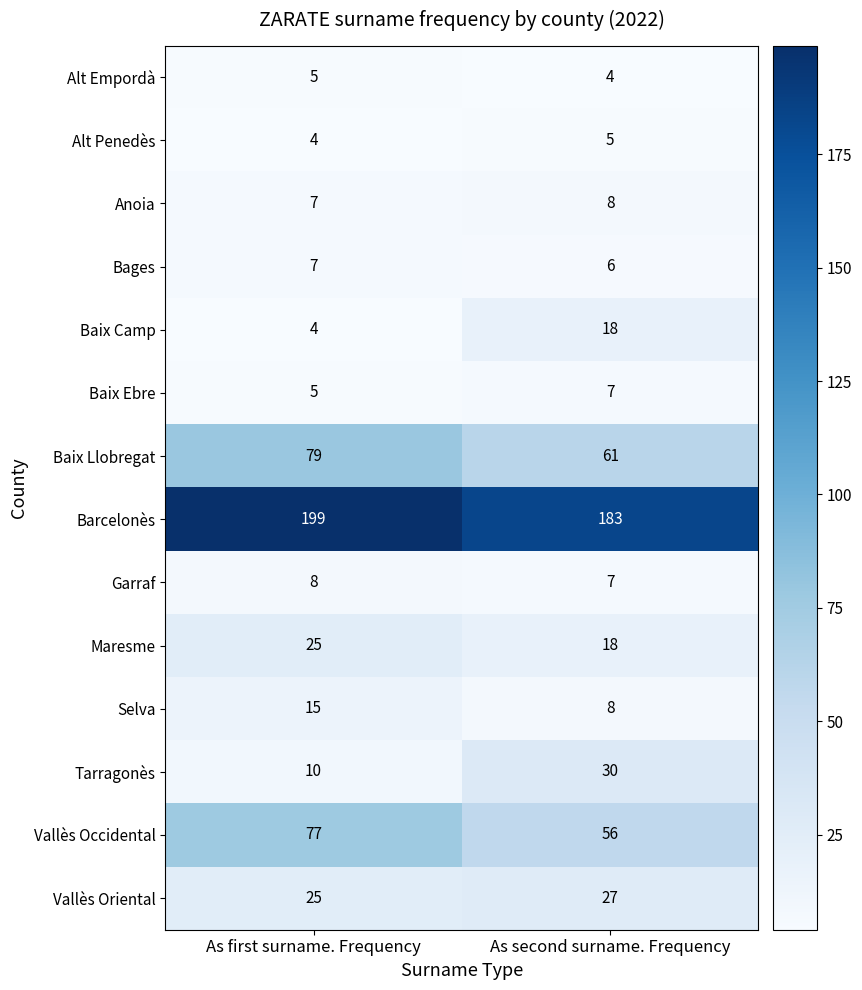

Reading left to right, what are all the values shown in this chart?

Alt Empordà: As first surname. Frequency=5	As second surname. Frequency=4
Alt Penedès: As first surname. Frequency=4	As second surname. Frequency=5
Anoia: As first surname. Frequency=7	As second surname. Frequency=8
Bages: As first surname. Frequency=7	As second surname. Frequency=6
Baix Camp: As first surname. Frequency=4	As second surname. Frequency=18
Baix Ebre: As first surname. Frequency=5	As second surname. Frequency=7
Baix Llobregat: As first surname. Frequency=79	As second surname. Frequency=61
Barcelonès: As first surname. Frequency=199	As second surname. Frequency=183
Garraf: As first surname. Frequency=8	As second surname. Frequency=7
Maresme: As first surname. Frequency=25	As second surname. Frequency=18
Selva: As first surname. Frequency=15	As second surname. Frequency=8
Tarragonès: As first surname. Frequency=10	As second surname. Frequency=30
Vallès Occidental: As first surname. Frequency=77	As second surname. Frequency=56
Vallès Oriental: As first surname. Frequency=25	As second surname. Frequency=27